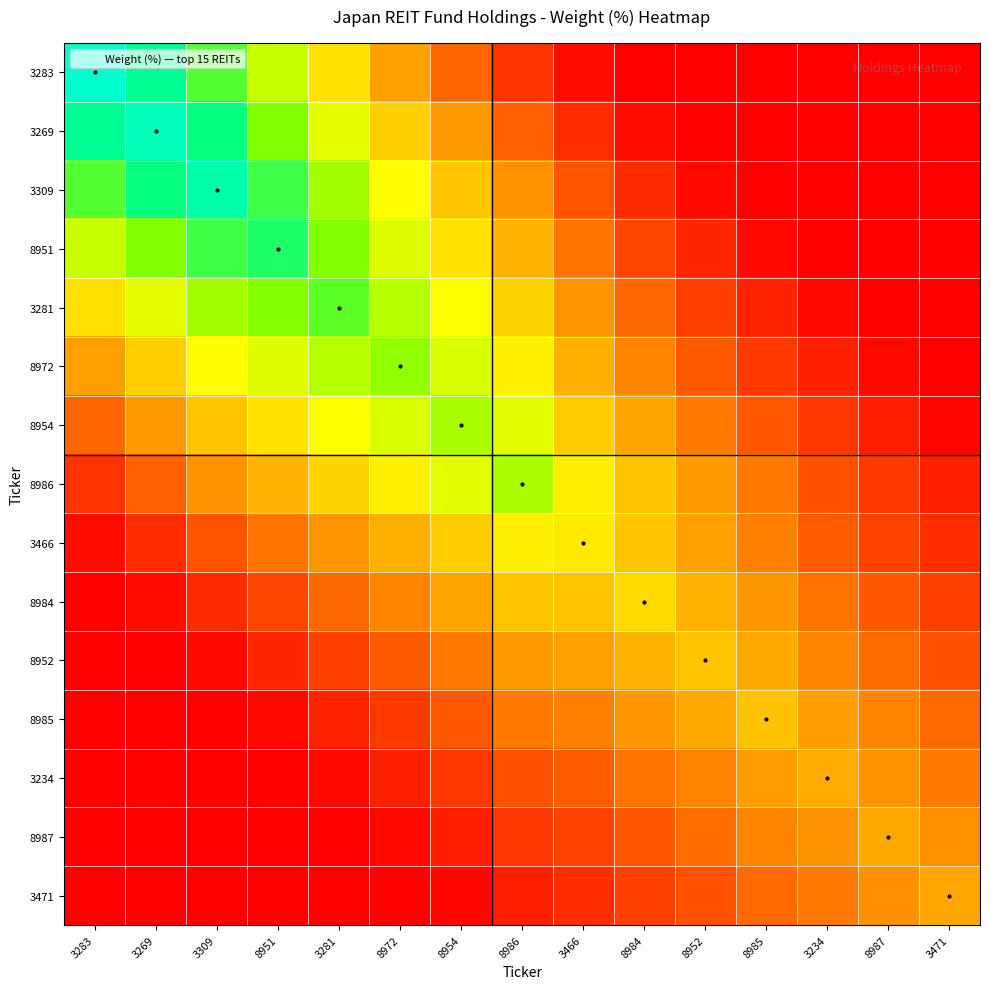

Which series has the widest spread of values?

3283